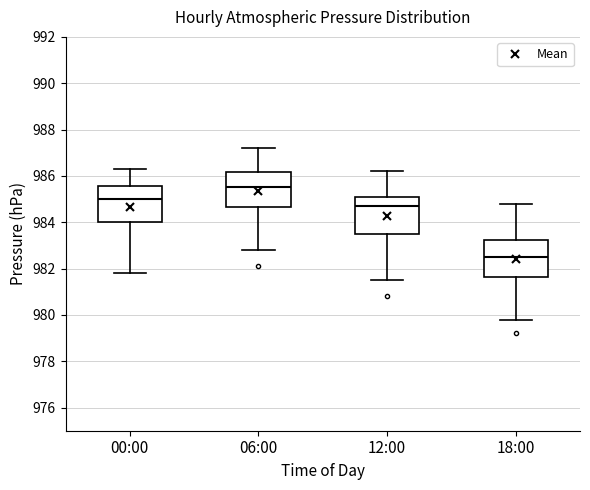

Which box has the lowest median line?

18:00